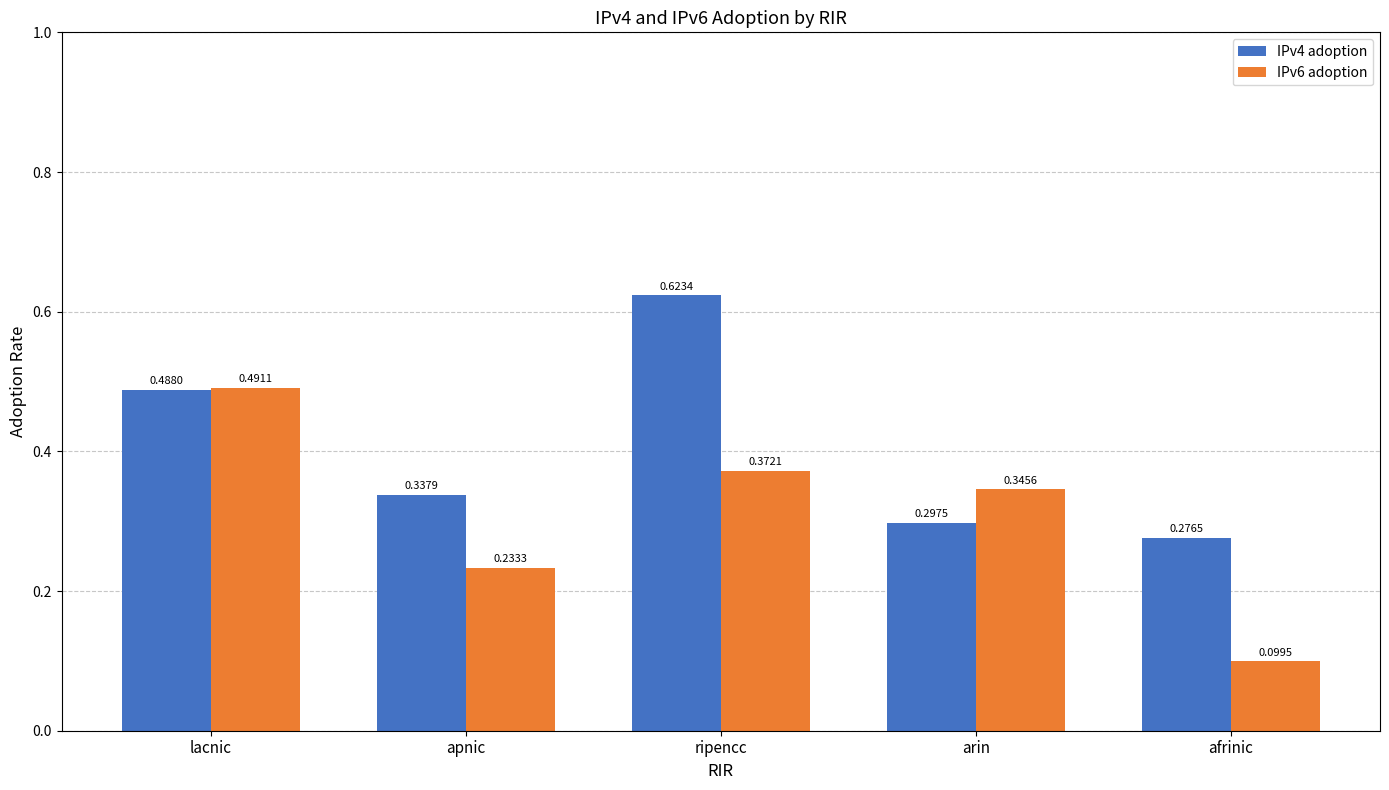

Which label corresponds to the smallest value in the chart?

afrinic